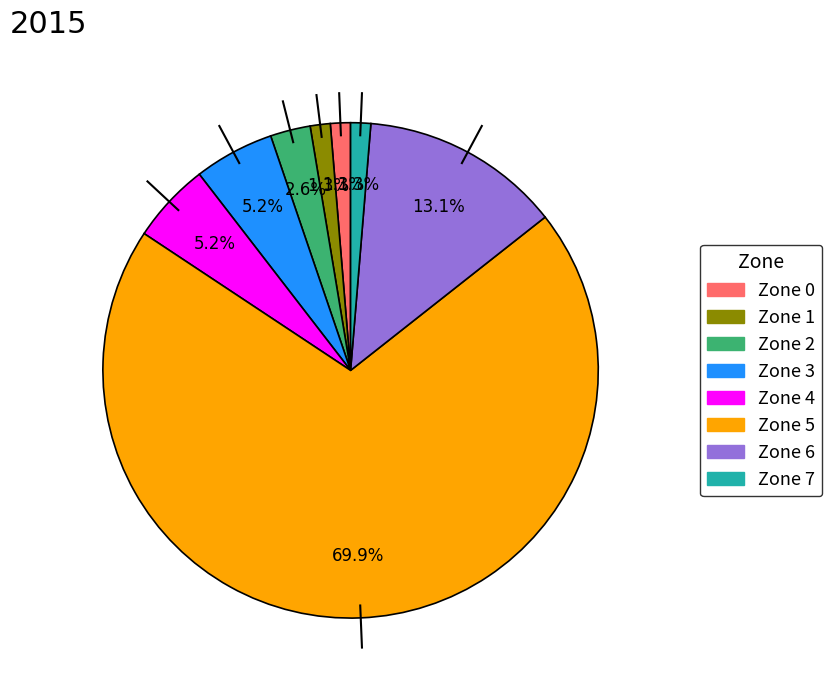

What percentage is the Zone 4 slice, to the nearest percent?

5%